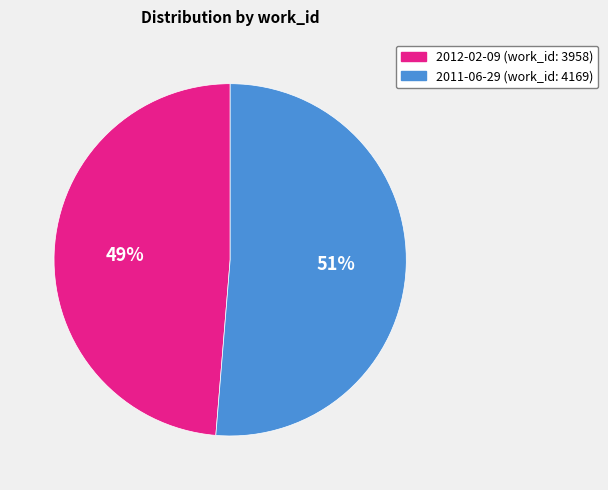

Do 2011-06-29 (work_id: 4169) and 2012-02-09 (work_id: 3958) together represent more than half of the pie?

Yes